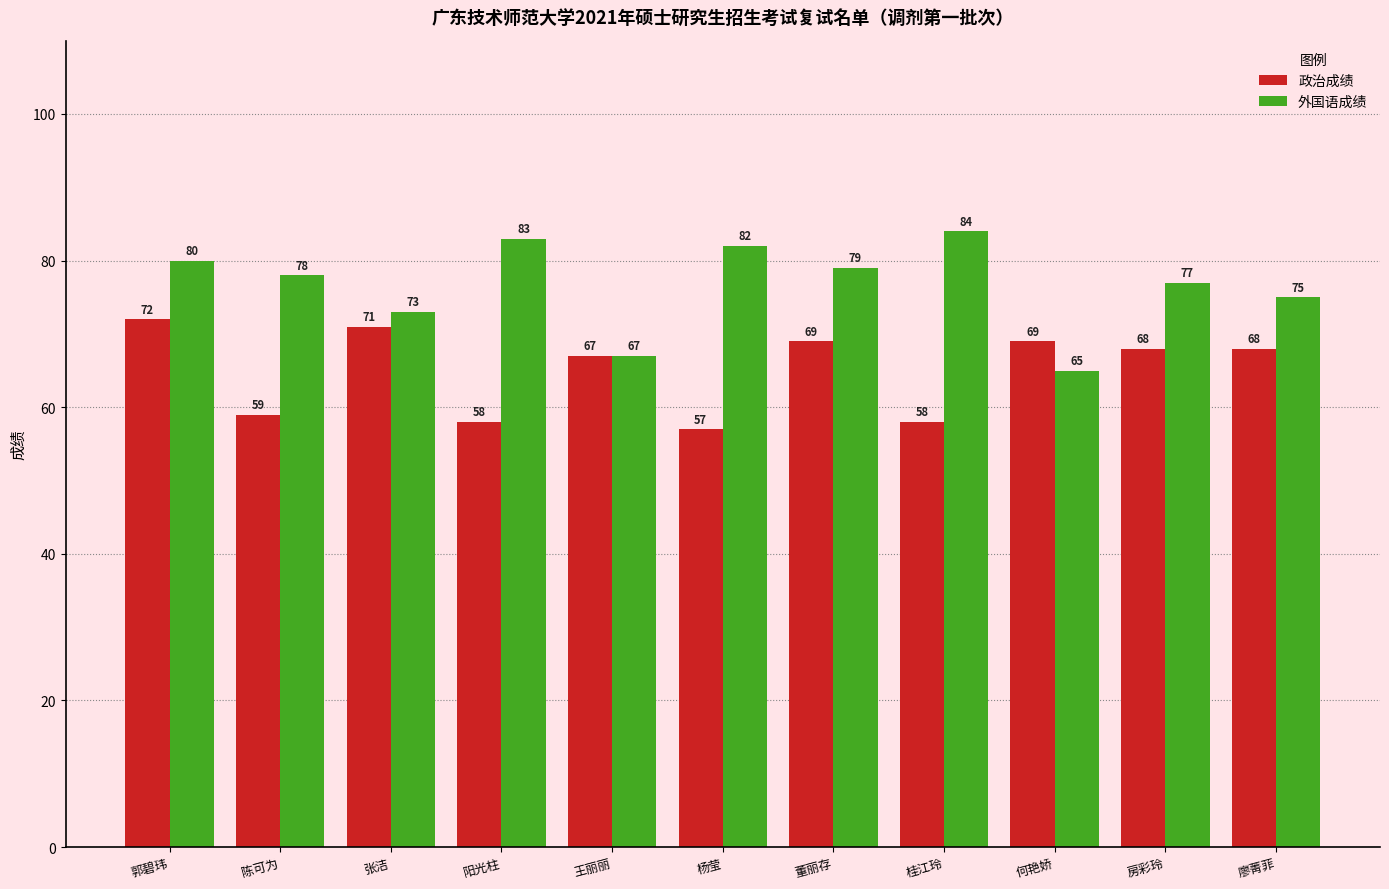

How many data points in 政治成绩 are less than 68?

5